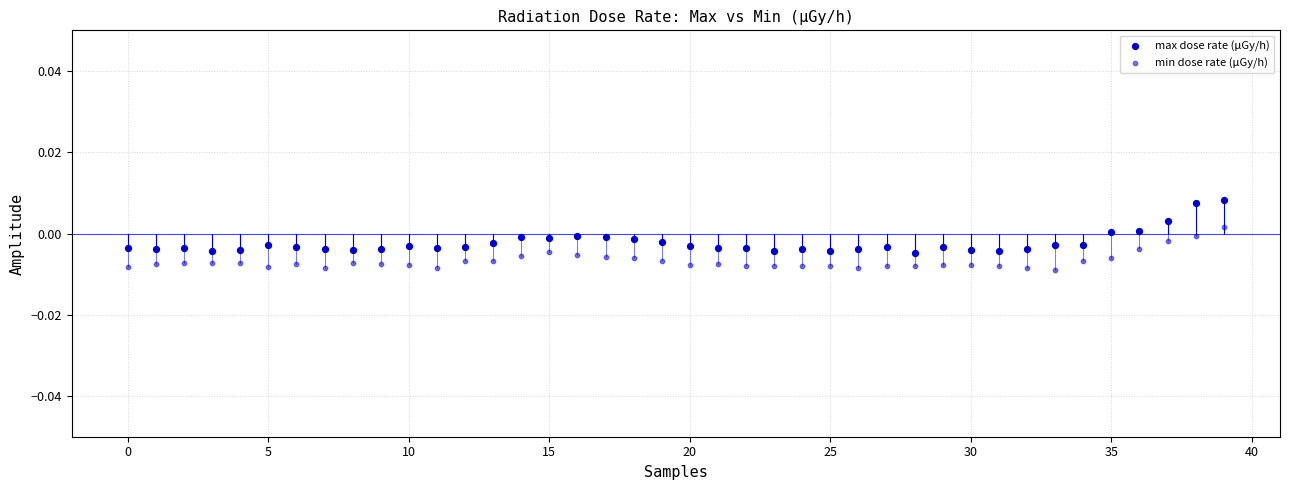

How many data points are displayed?

80